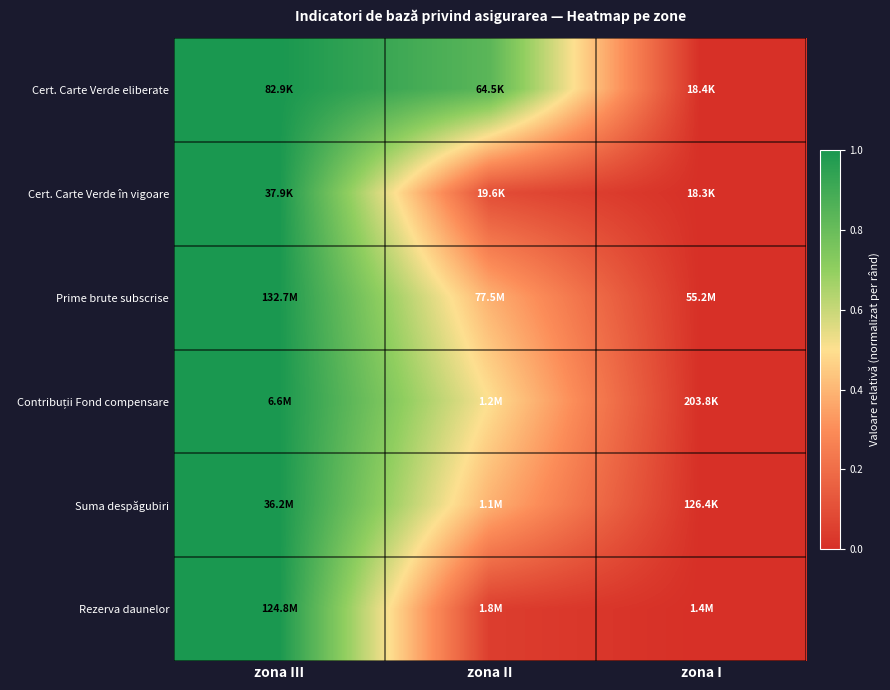

At which category is the sum across all series the highest?

zona III